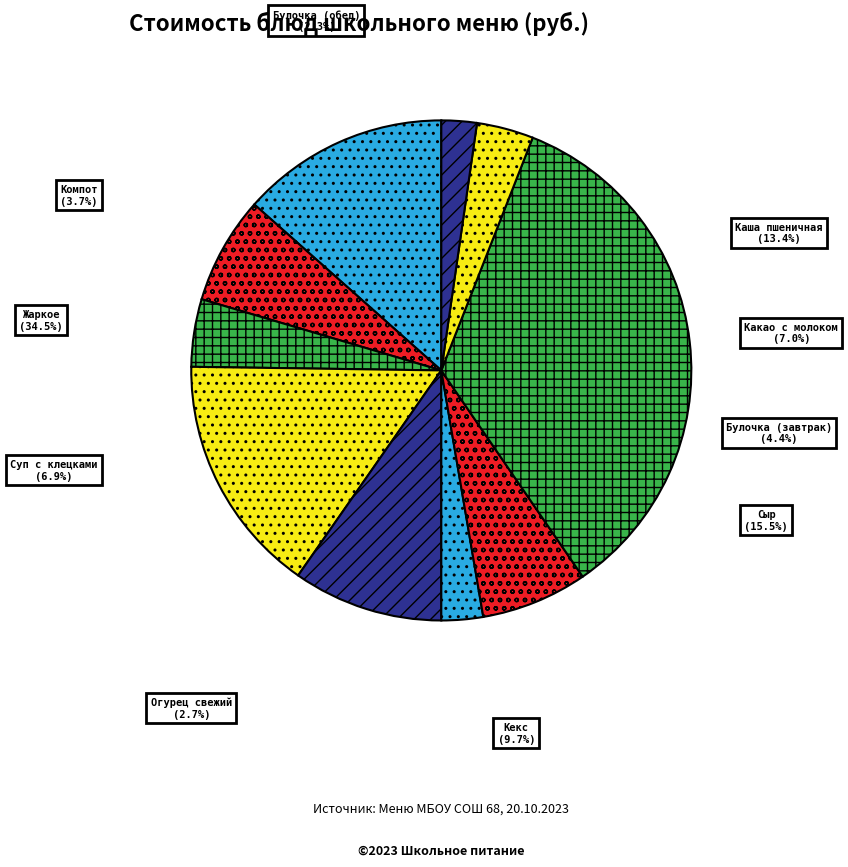

What is the largest slice in the pie chart?

Жаркое по-домашнему